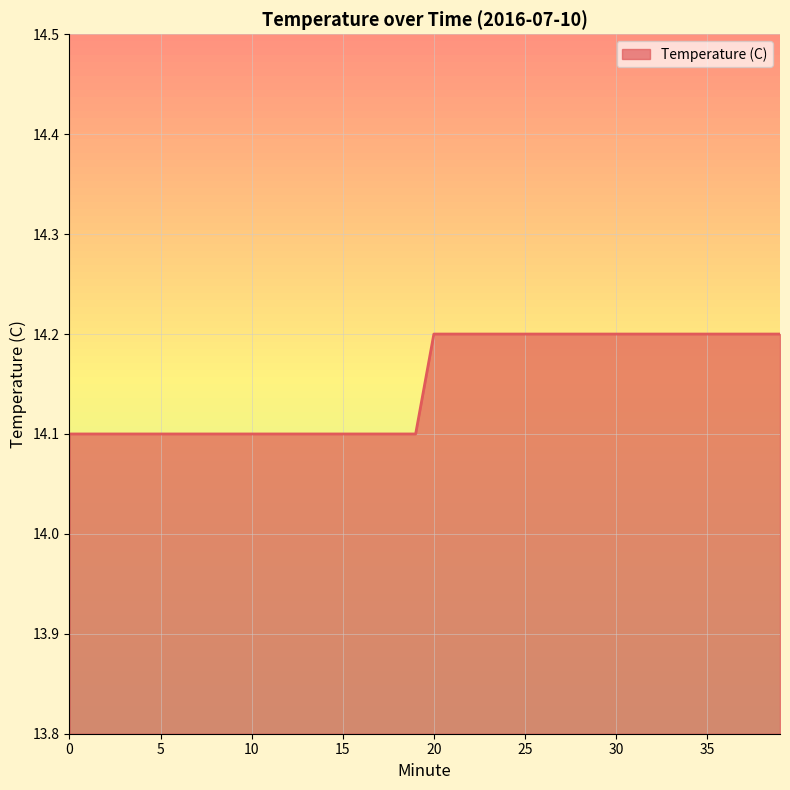

What is the maximum value shown in the chart?

14.2